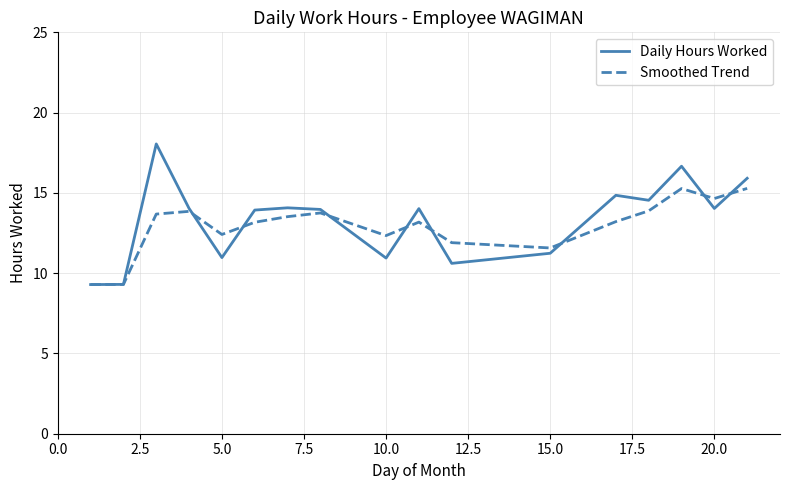

What is the minimum value shown in the chart?

9.3